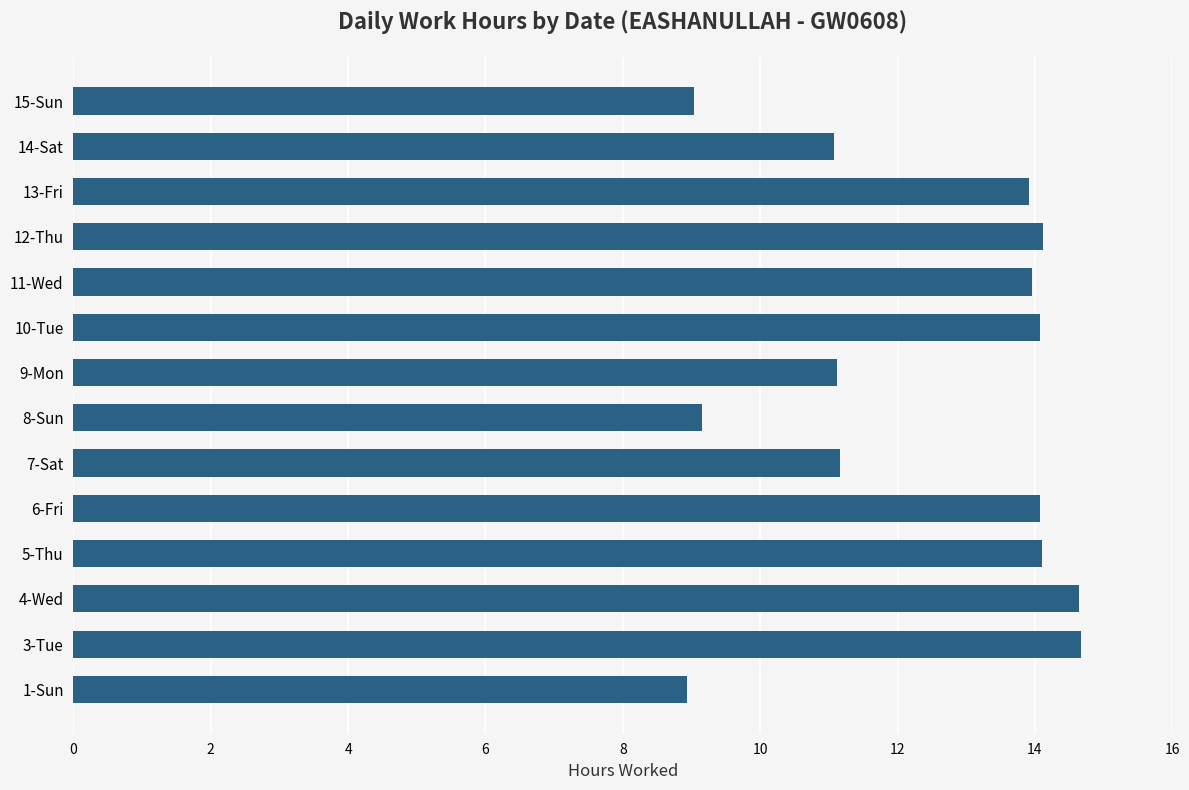

What is the sum of the values at 3-Tue and 9-Mon?

25.8